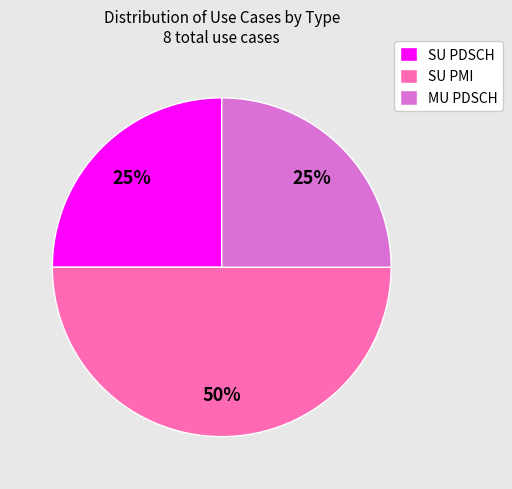

The MU PDSCH slice represents 39% of the pie. True or false?

False